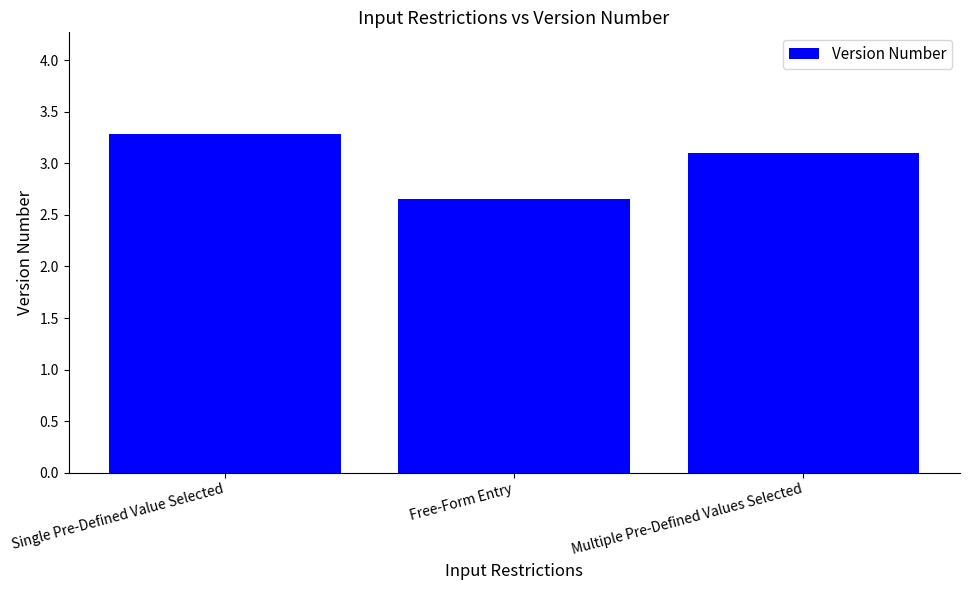

Which has a higher value, Multiple Pre-Defined Values Selected or Free-Form Entry?

Multiple Pre-Defined Values Selected